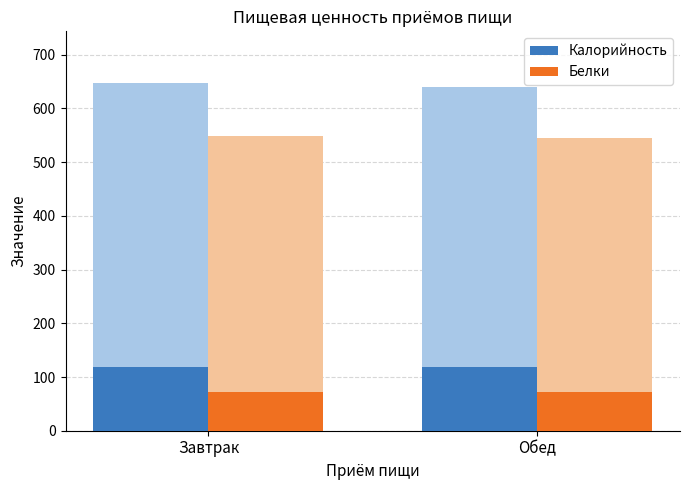

Which category has the lowest value in the Калорийность series?

Обед